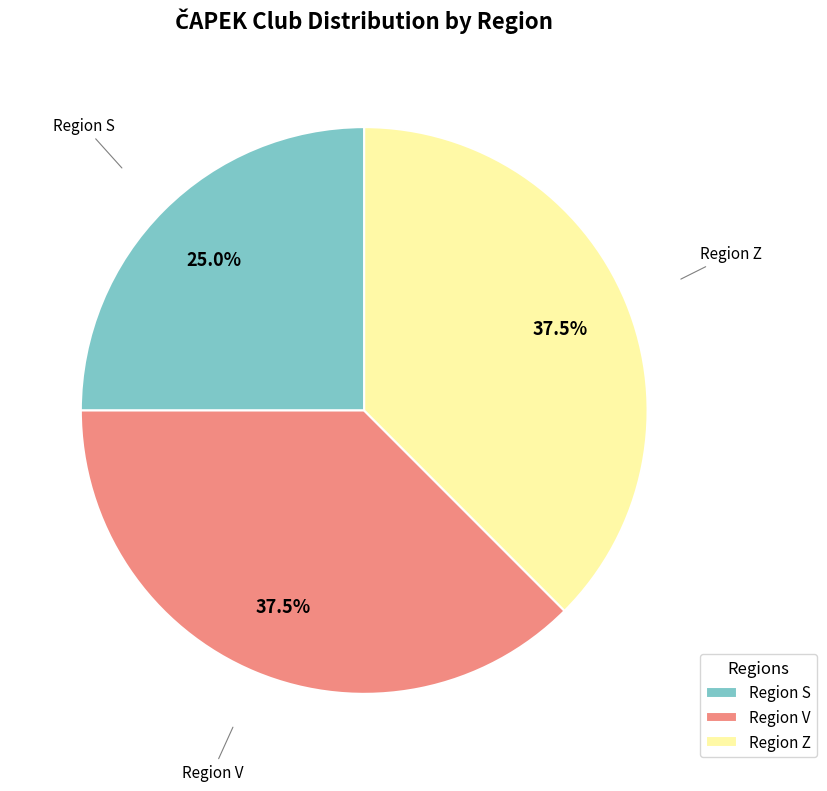

Does any single category account for the majority?

No